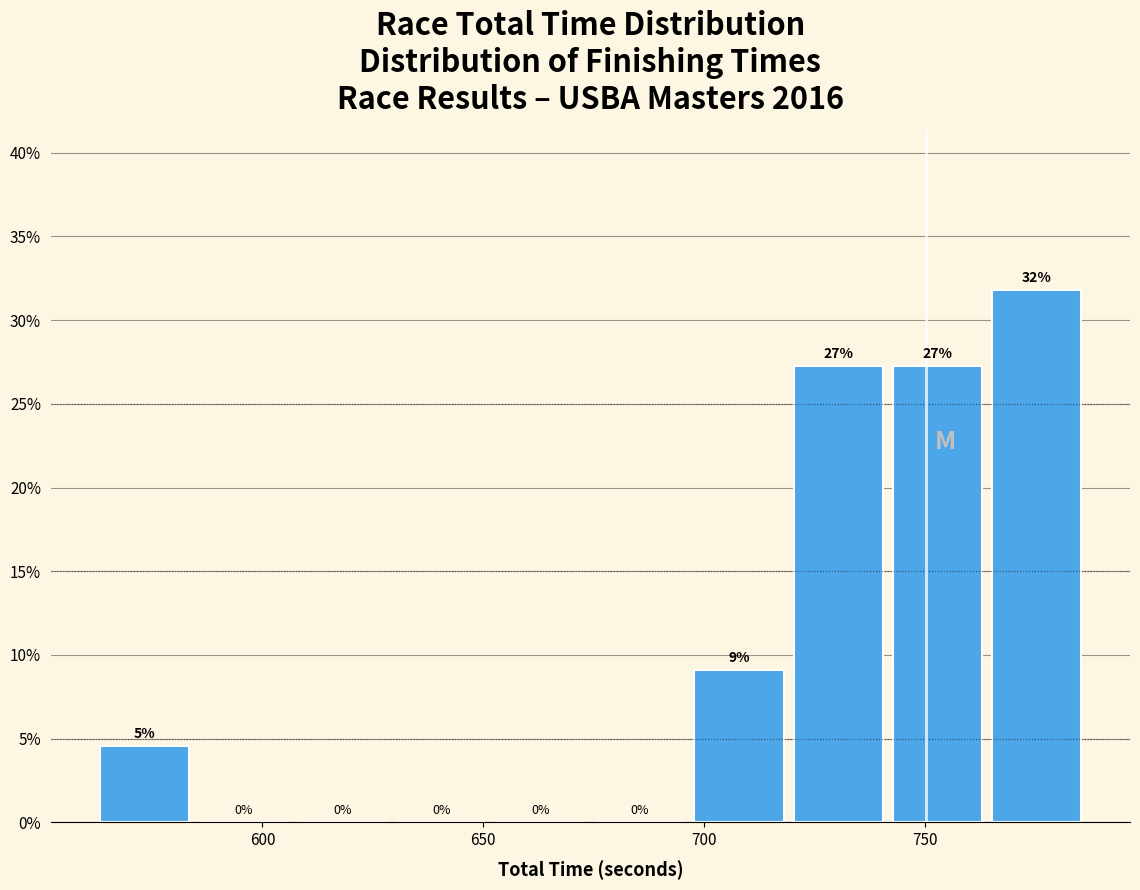

Which range on the x-axis has the tallest bar?

765 to 790